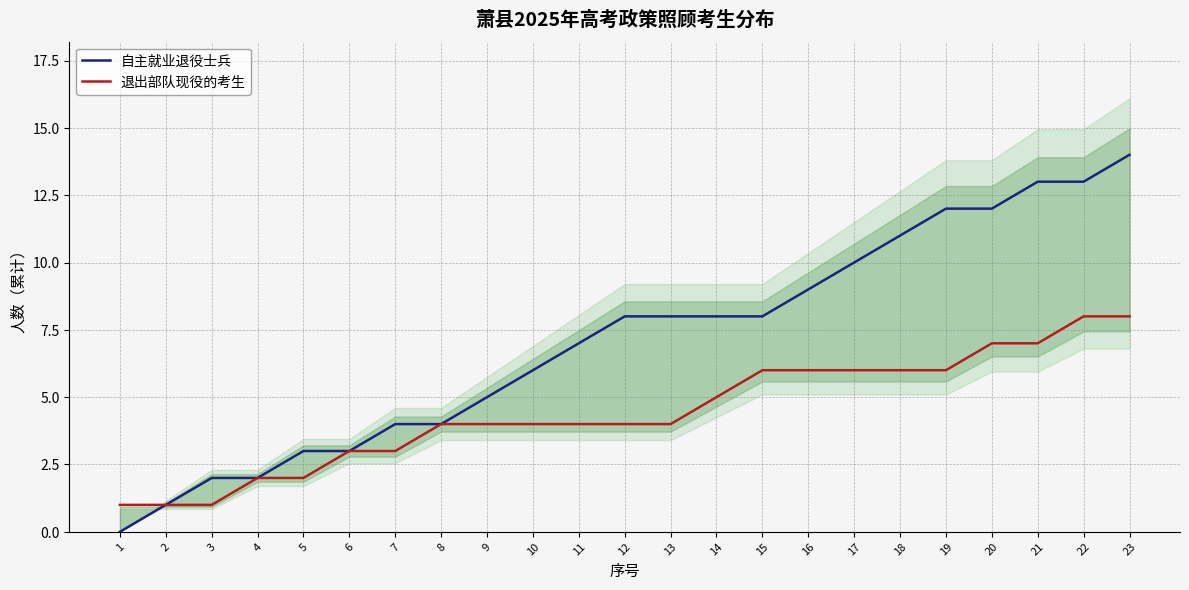

At which label is 自主就业退役士兵 closest to 7?

11